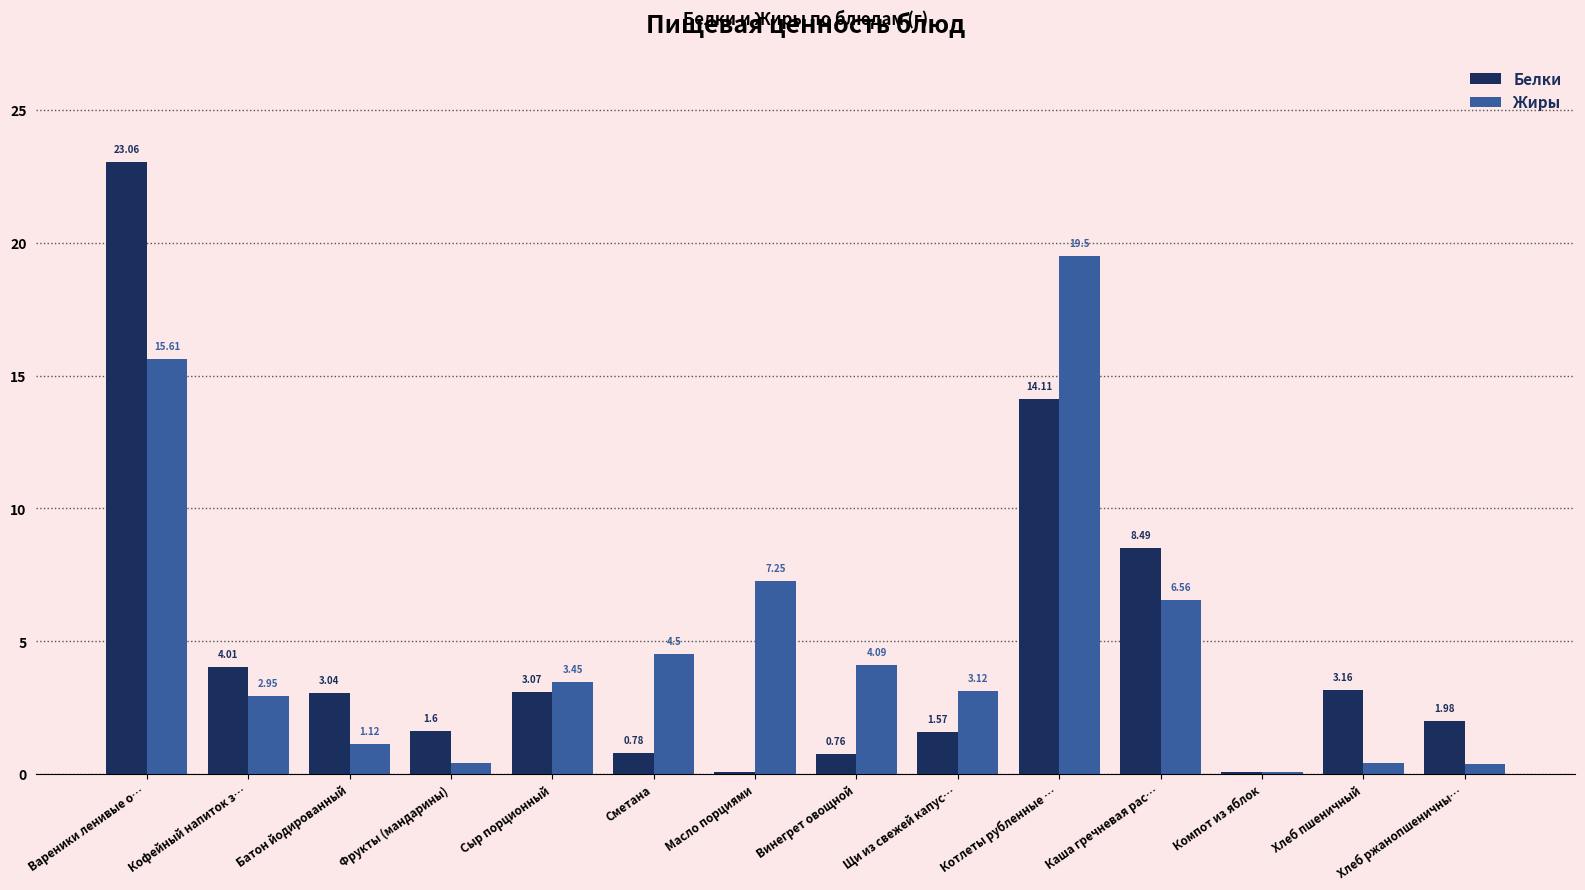

At which label does Белки reach its peak?

Вареники ленивые о…